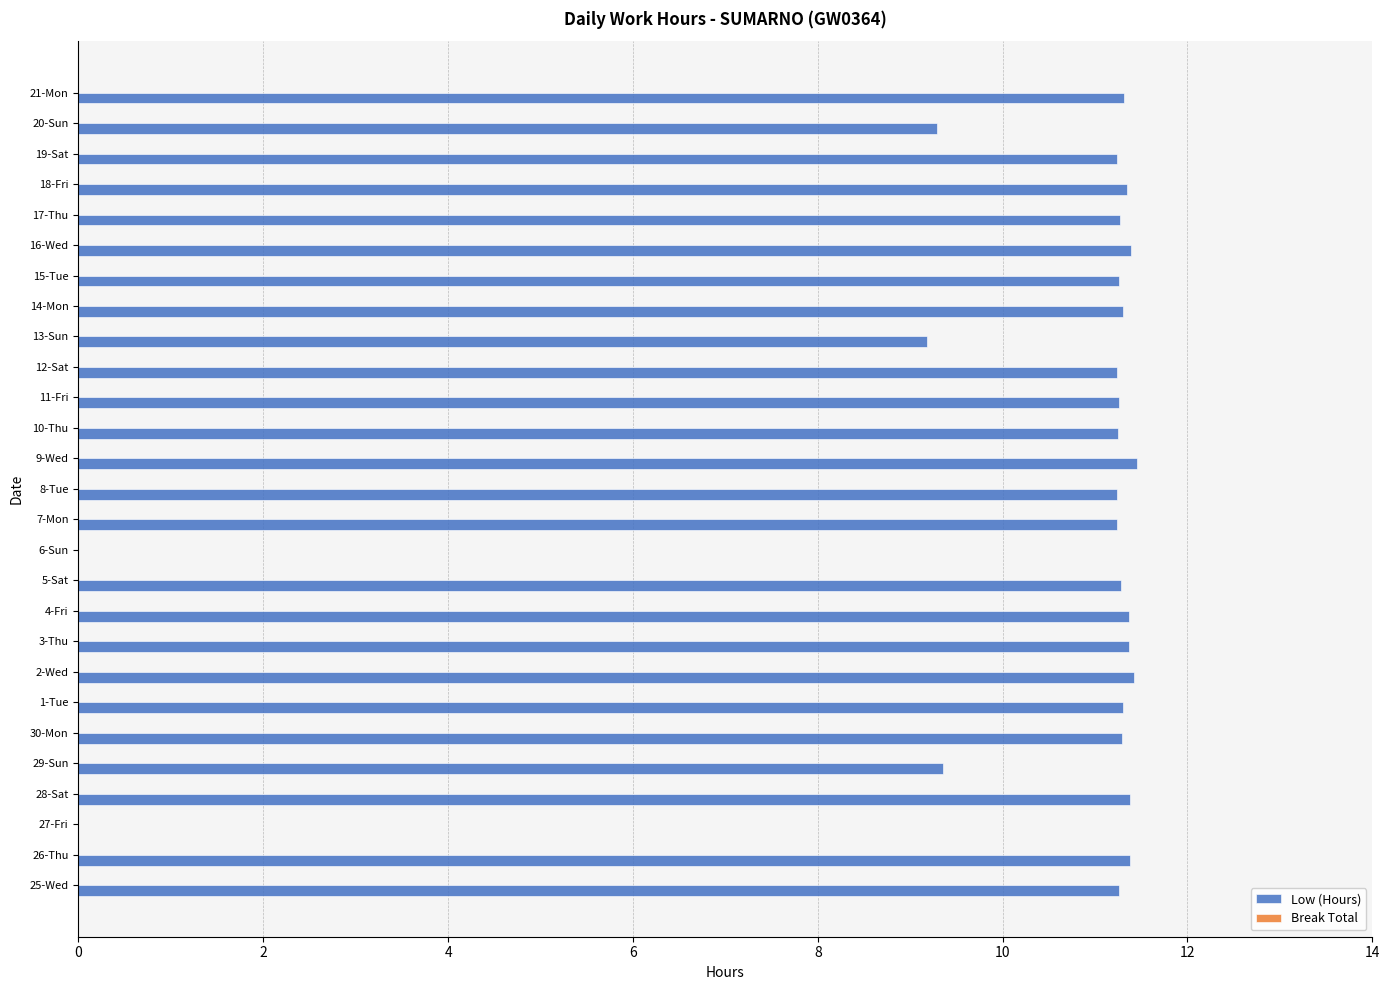

How many values exceed 11?

22